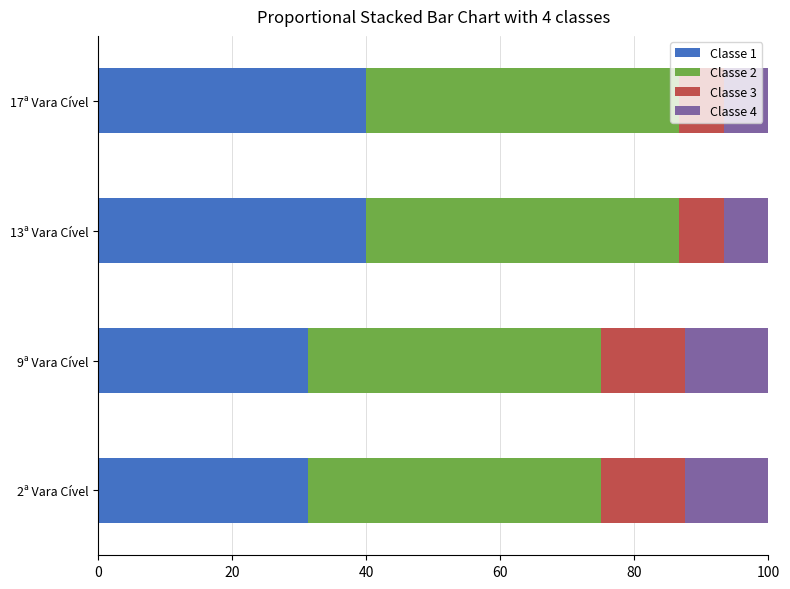

What is the total value across all series at 13ª Vara Cível?

100.0